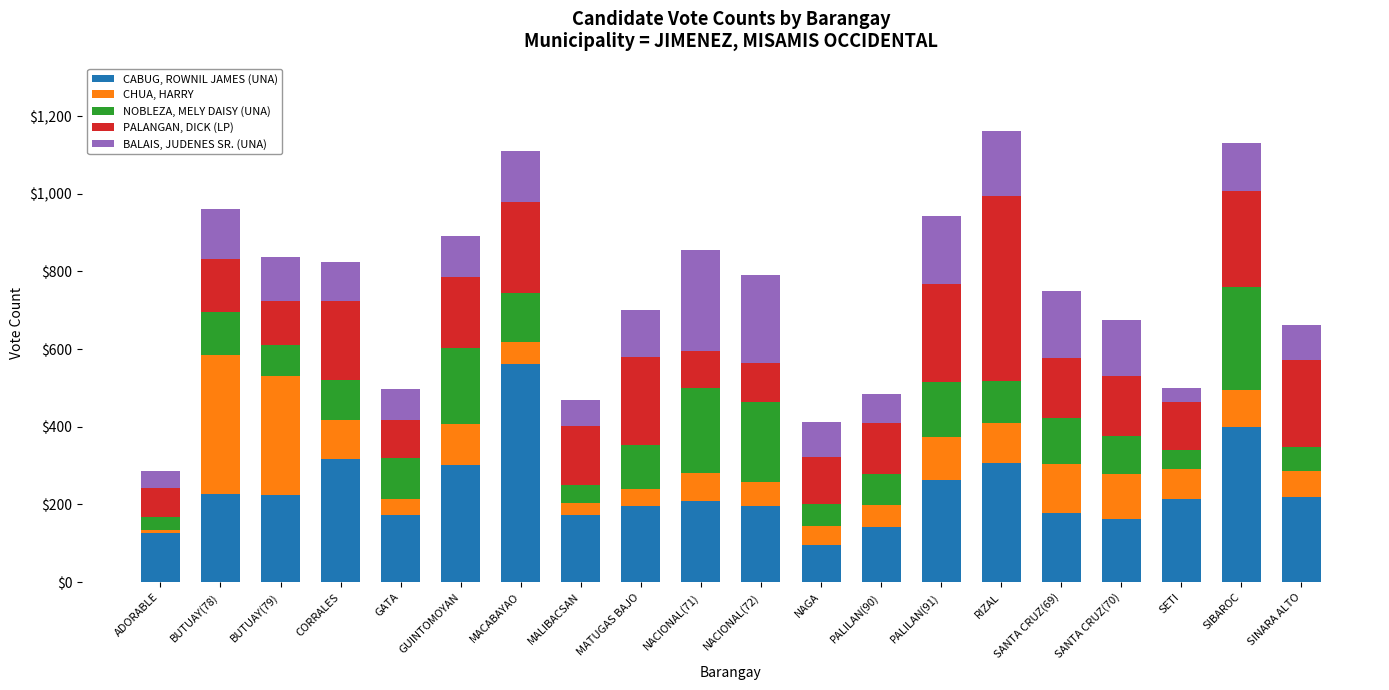

At which label does CABUG, ROWNIL JAMES (UNA) reach its minimum?

NAGA